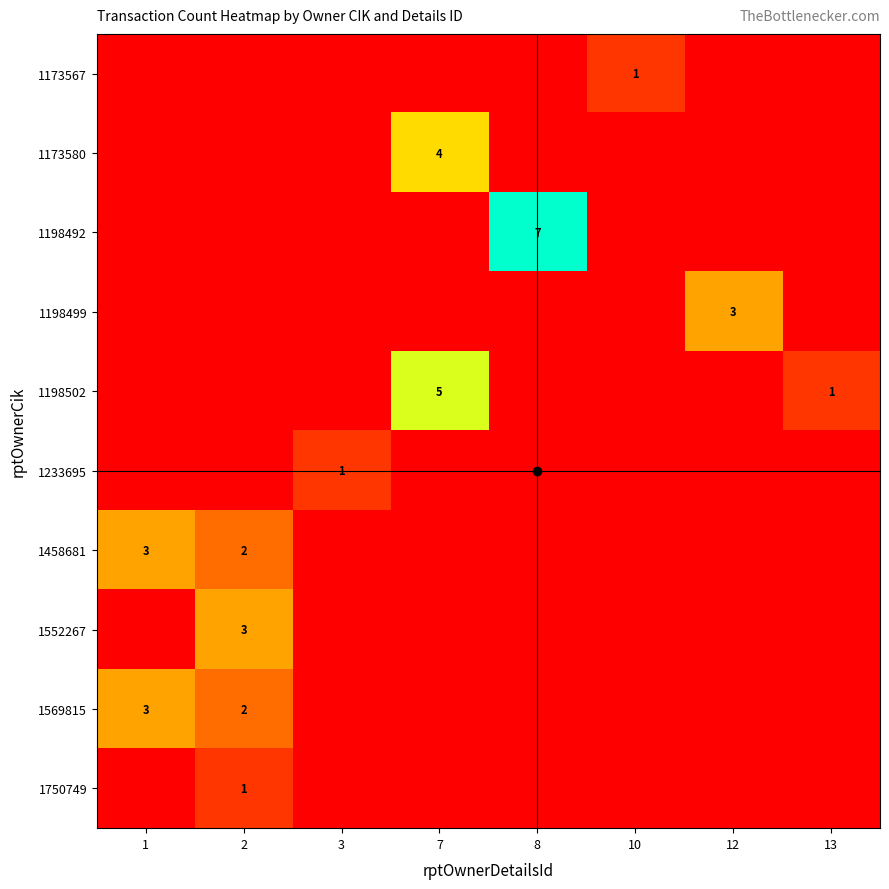

The 1569815 series shows 2 at 2. True or false?

True